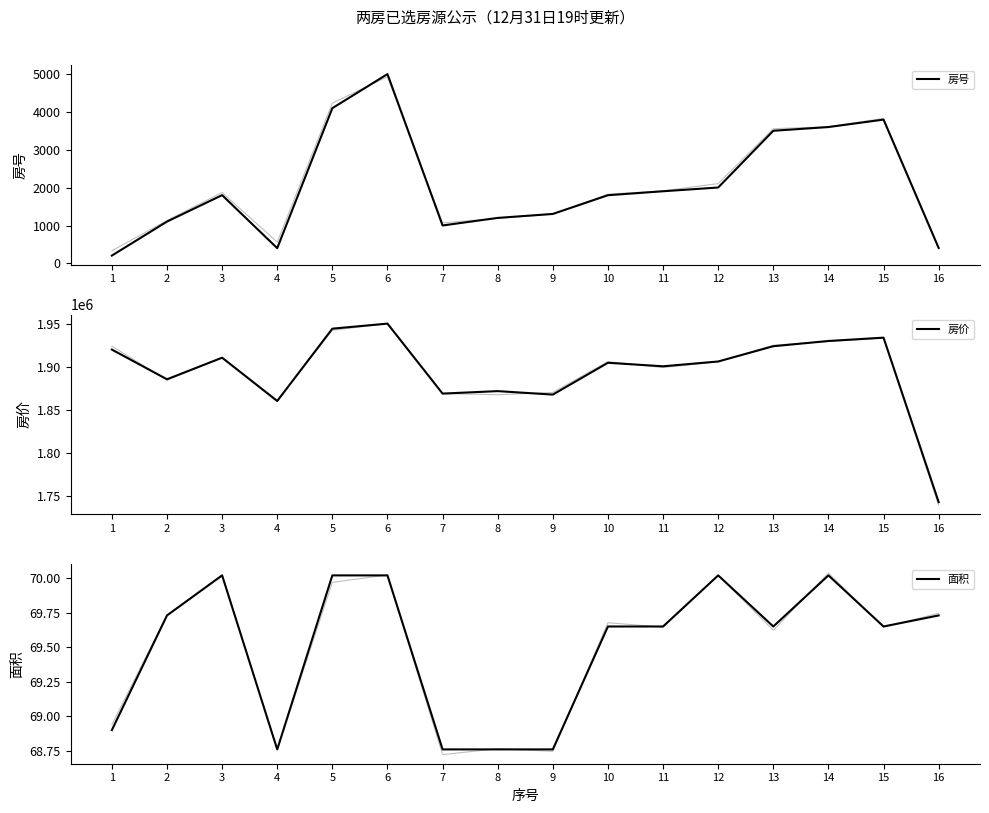

Which series has the largest total across all categories?

房价